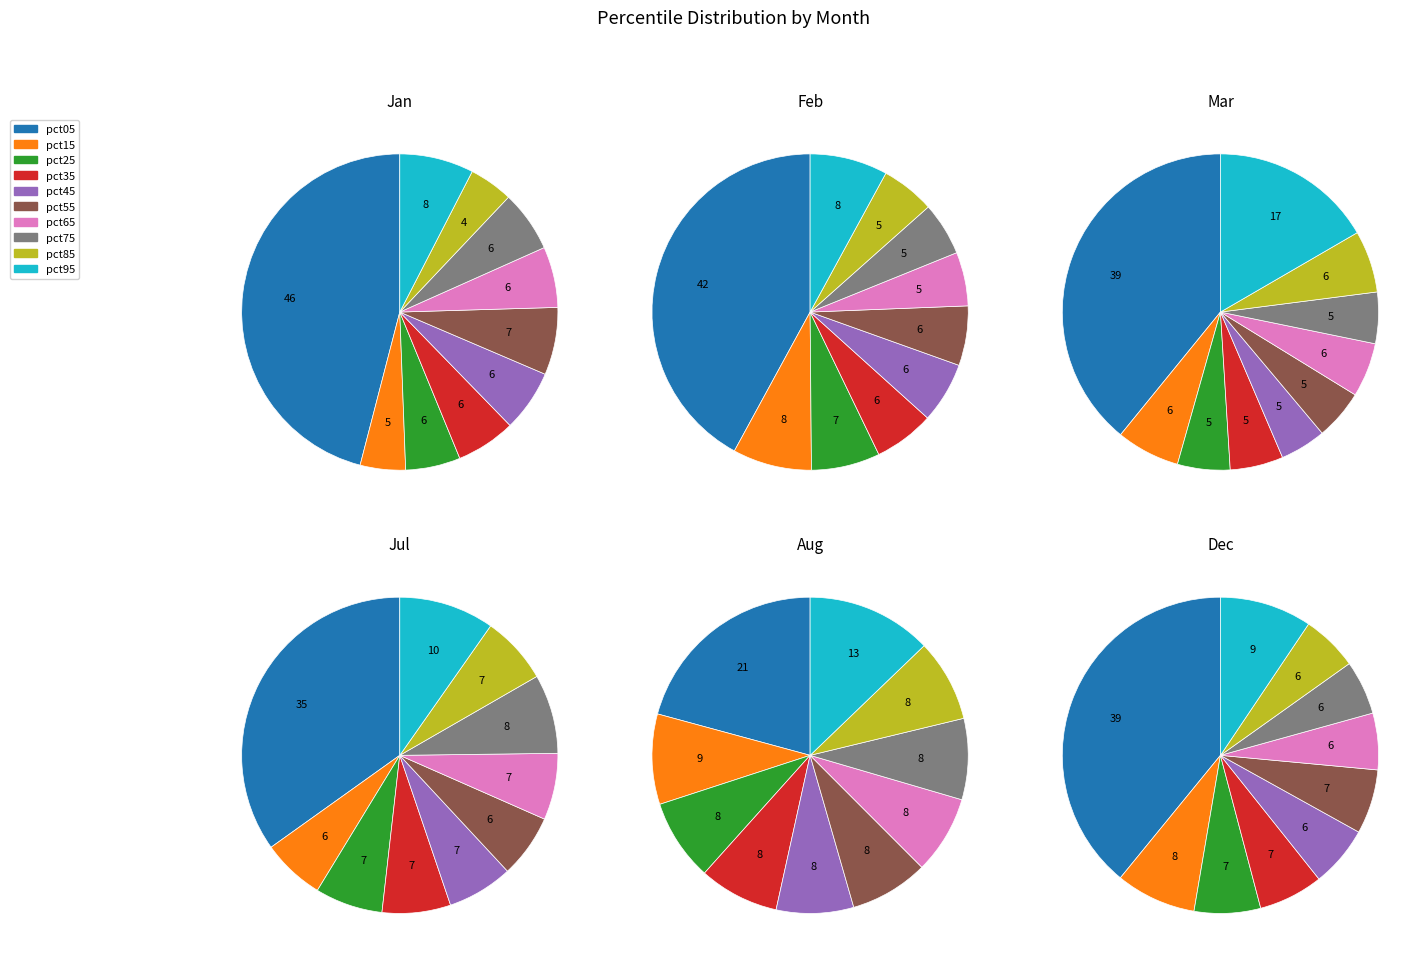

Rank the series at pct15 from highest to lowest value.

Aug, Dec, Feb, Mar, Jul, Jan